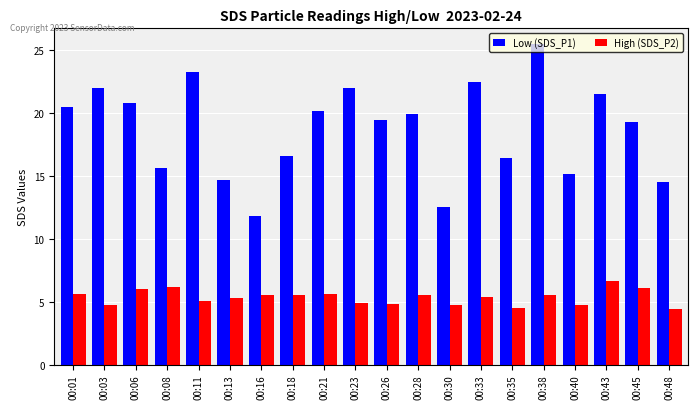

What is the value of the Low (SDS_P1) bar at the 8th from the left?

16.6